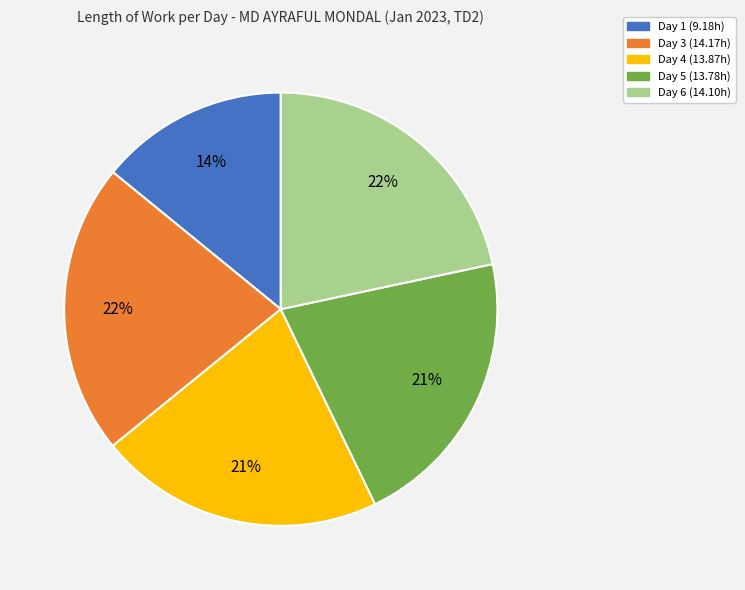

Which category has the smallest portion of the pie?

Day 1 (9.18h)